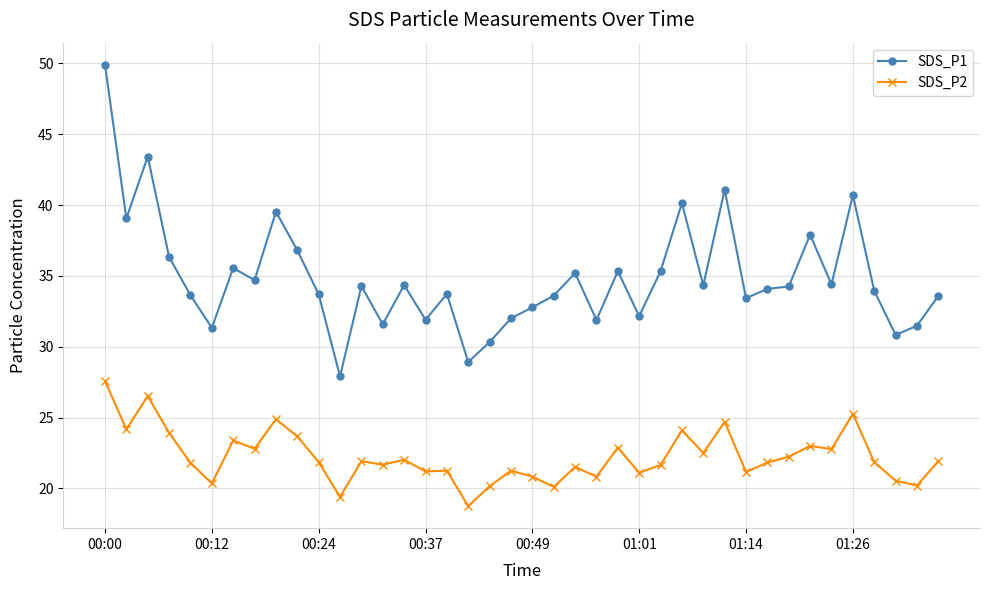

Which series has the largest range (max minus min)?

SDS_P1